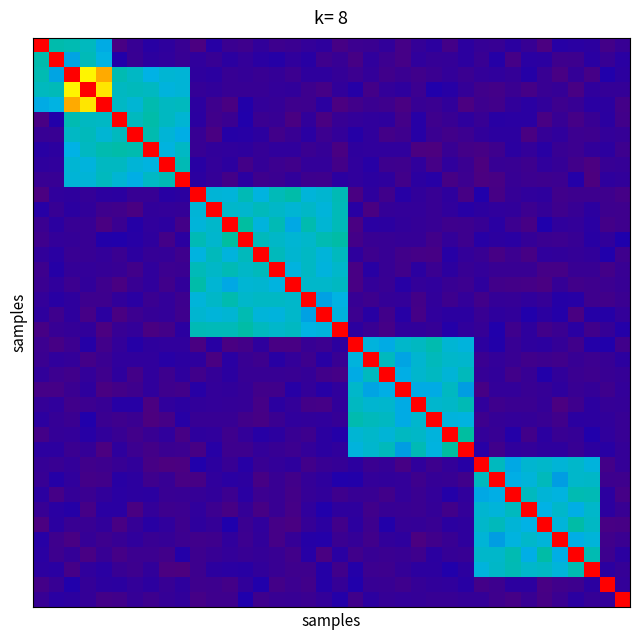

At which category is the sum across all series the highest?

2